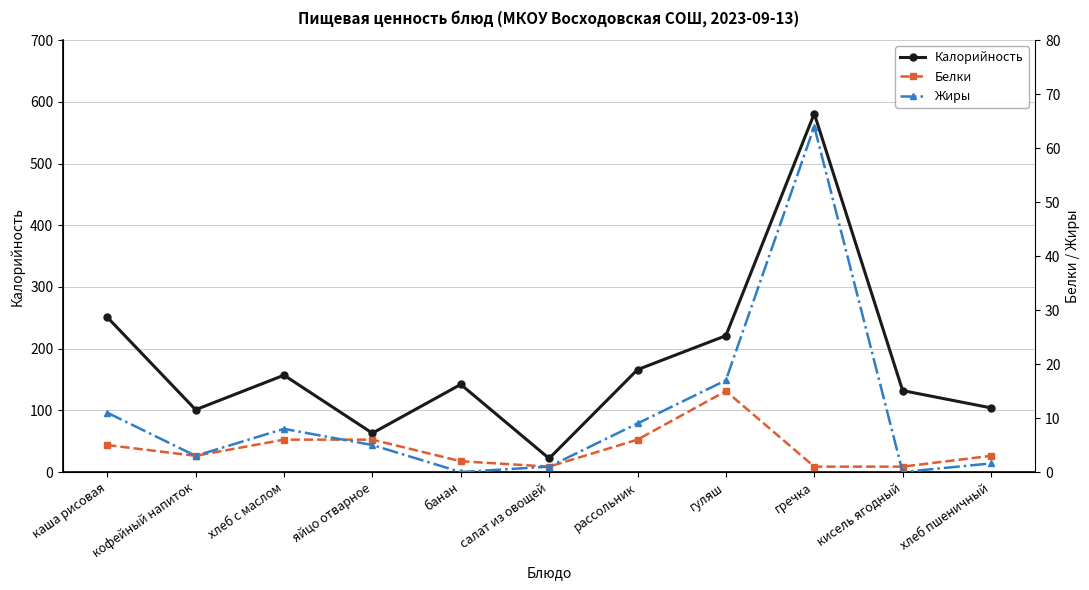

Is this an area chart (filled region under the line)?

No